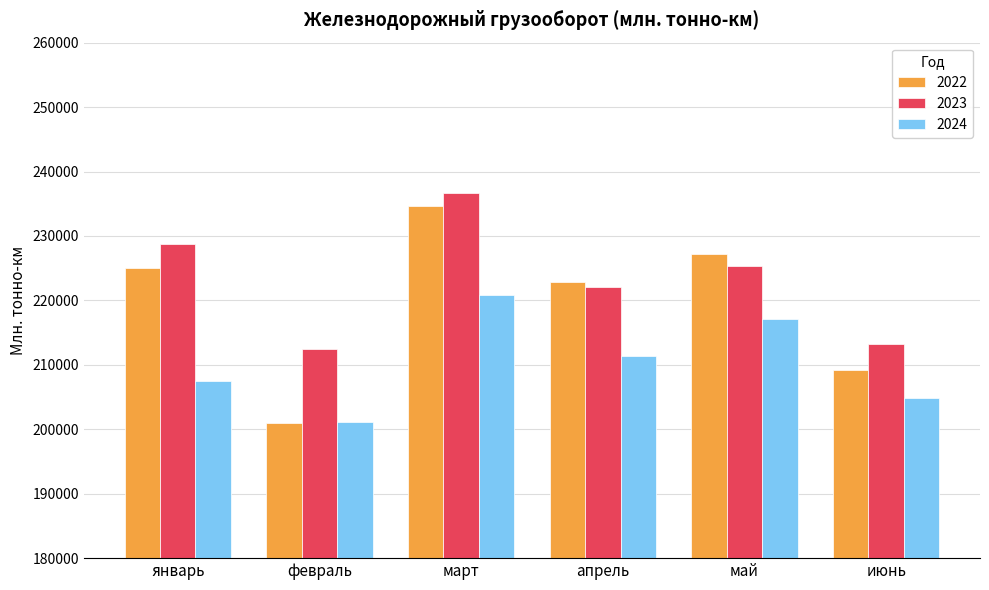

Reading left to right, what are all the values shown in this chart?

2022: 224951.4	200898.7	234651.5	222889.5	227170.0	209135.5
2023: 228770.0	212474.5	236662.9	222043.2	225369.4	213195.7
2024: 207417.9	201181.9	220901.5	211358.8	217079.2	204844.5